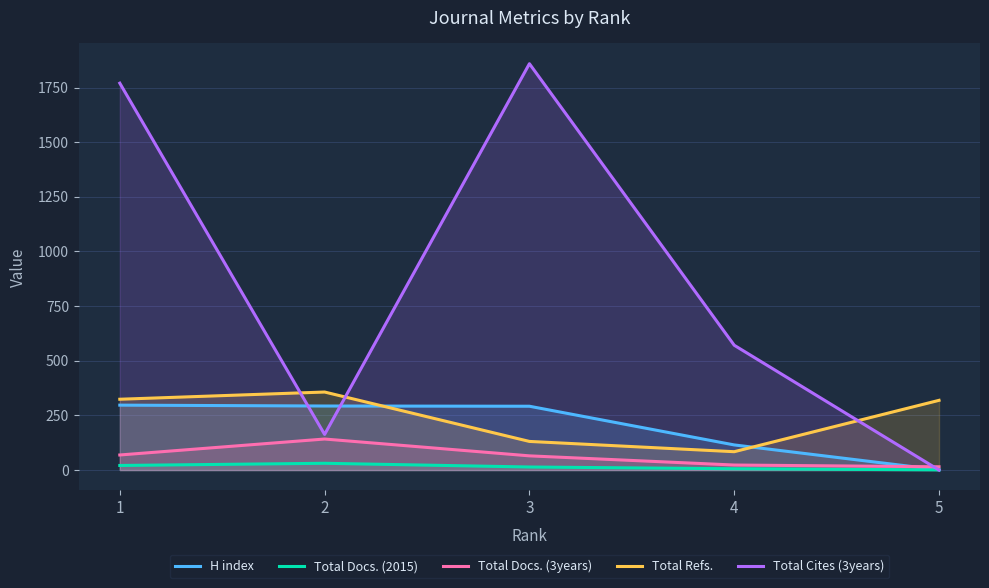

At which category is the sum across all series the highest?

1